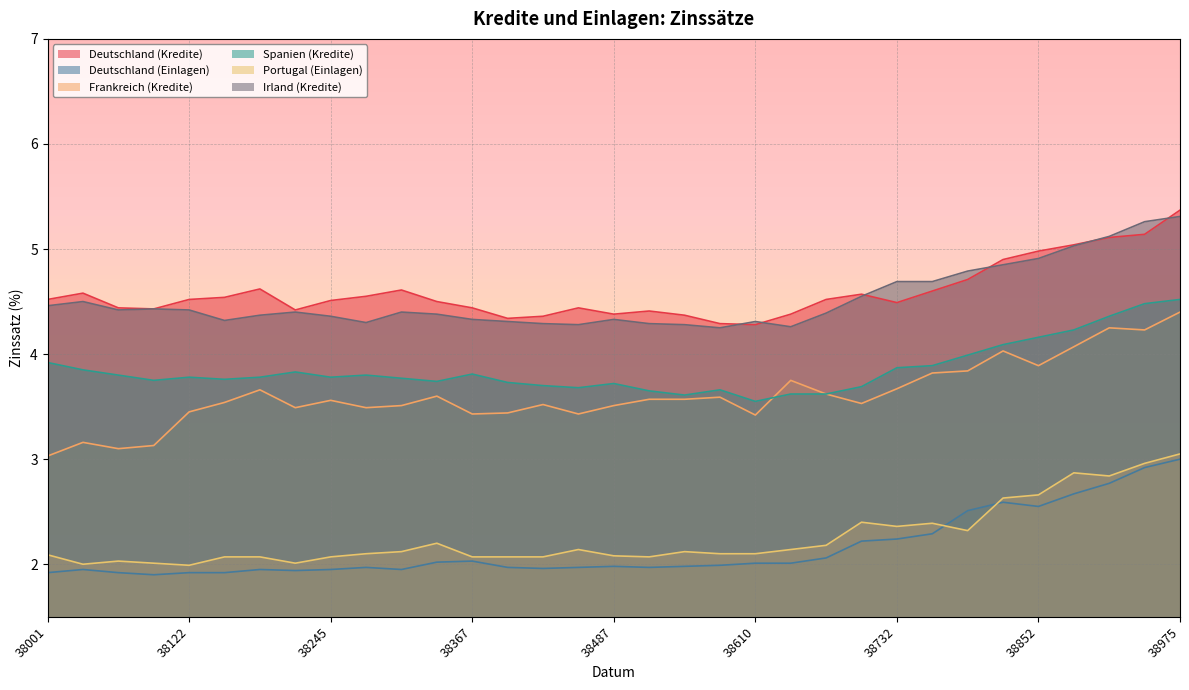

Is it true that Spanien (Kredite) equals 1.1 at 38822?

False